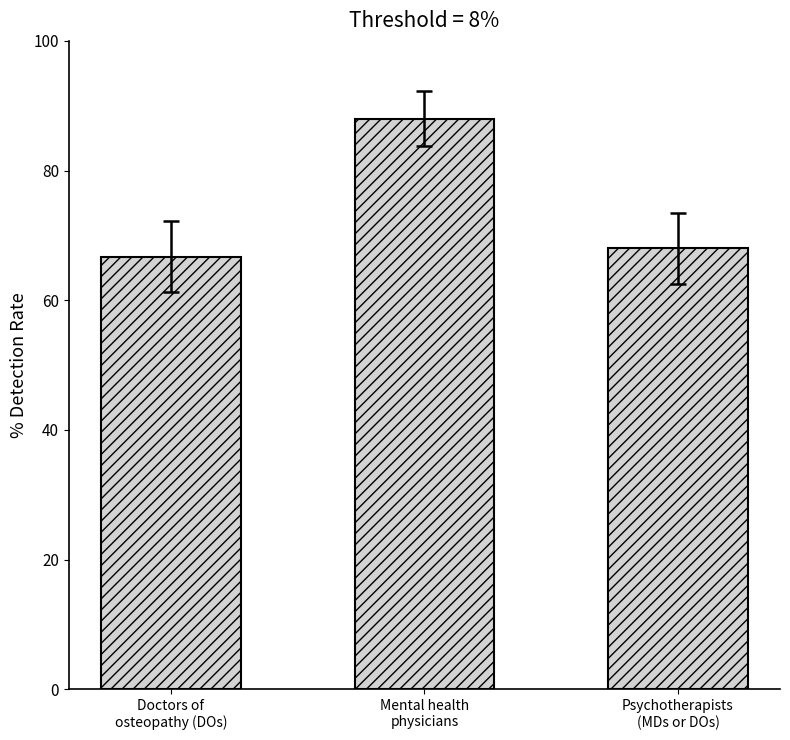

Approximately how many times larger is the value at Psychotherapists
(MDs or DOs) compared to Mental health
physicians?

0.8